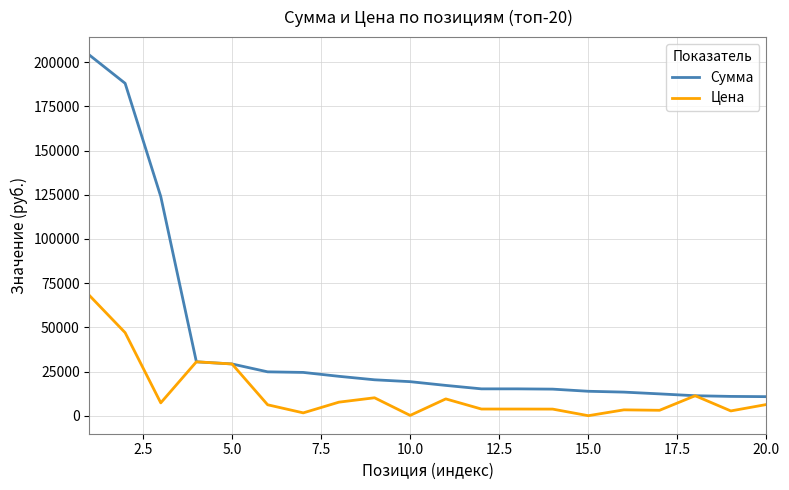

What is the sum of all Сумма values?

822321.1